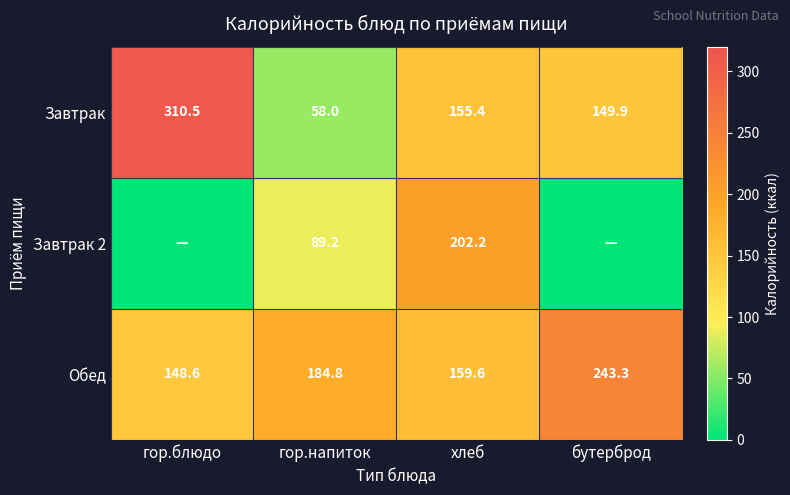

The value of Завтрак 2 at гор.напиток is 89.2. True or false?

True